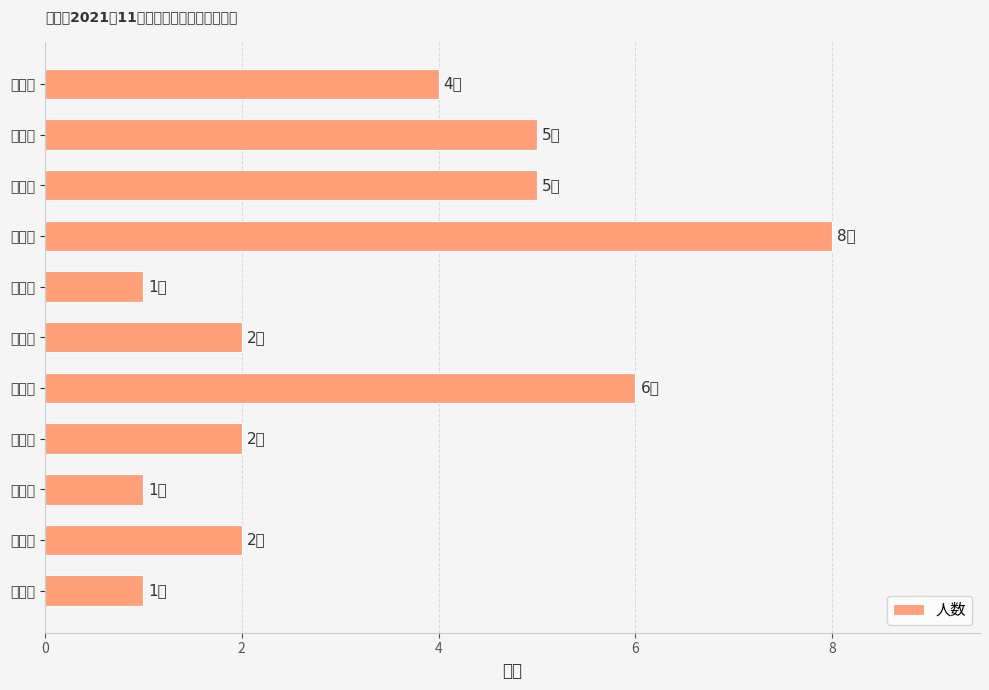

What is the sum of the values at 田源镇 and 内莞镇?

3